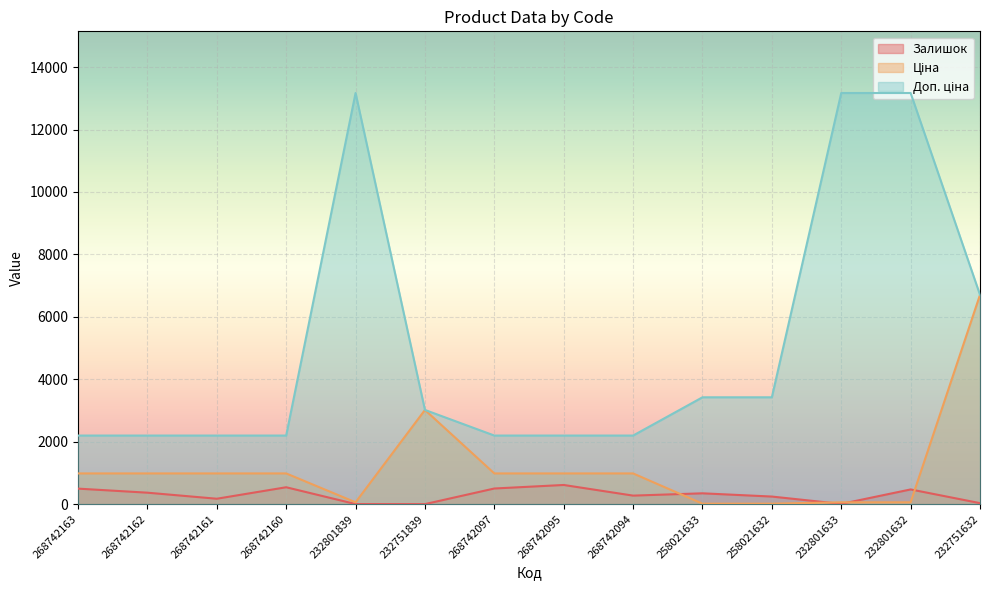

True or false: Доп. ціна and Залишок intersect in this chart.

False